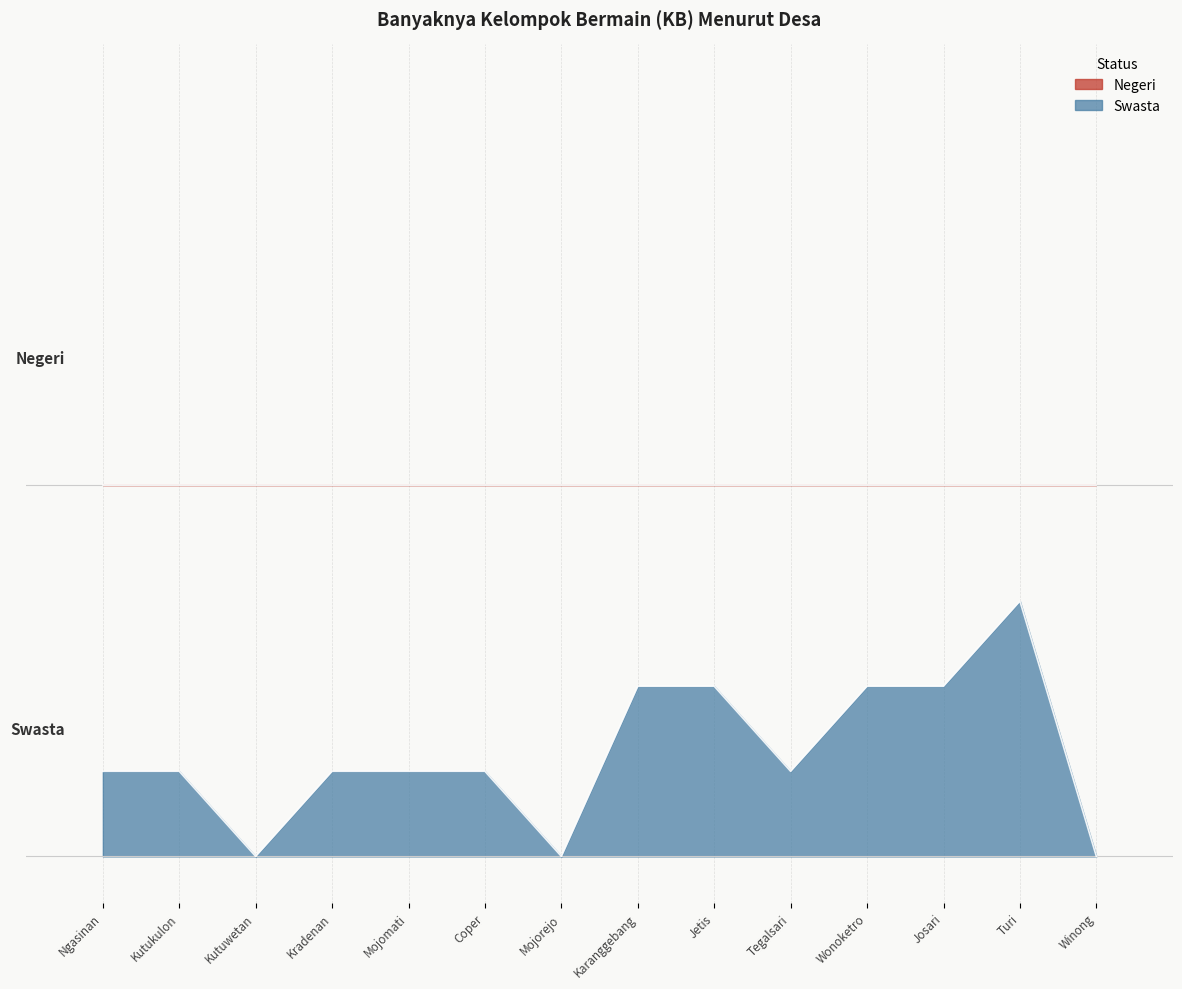

Rank the categories by value from highest to lowest.

Turi, Karanggebang, Jetis, Wonoketro, Josari, Ngasinan, Kutukulon, Kradenan, Mojomati, Coper, Tegalsari, Kutuwetan, Mojorejo, Winong